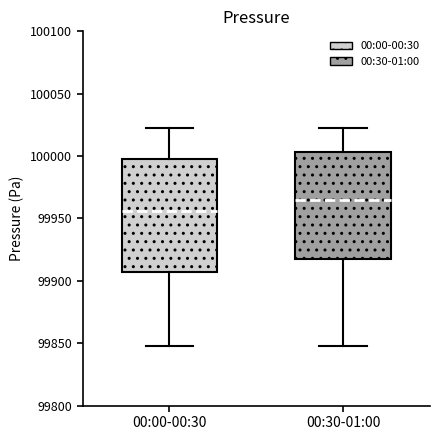

Where does the median line of the box for 00:30-01:00 sit on the y-axis? The values are not printed on the chart, so give them approximately, as read against the axis.

99965